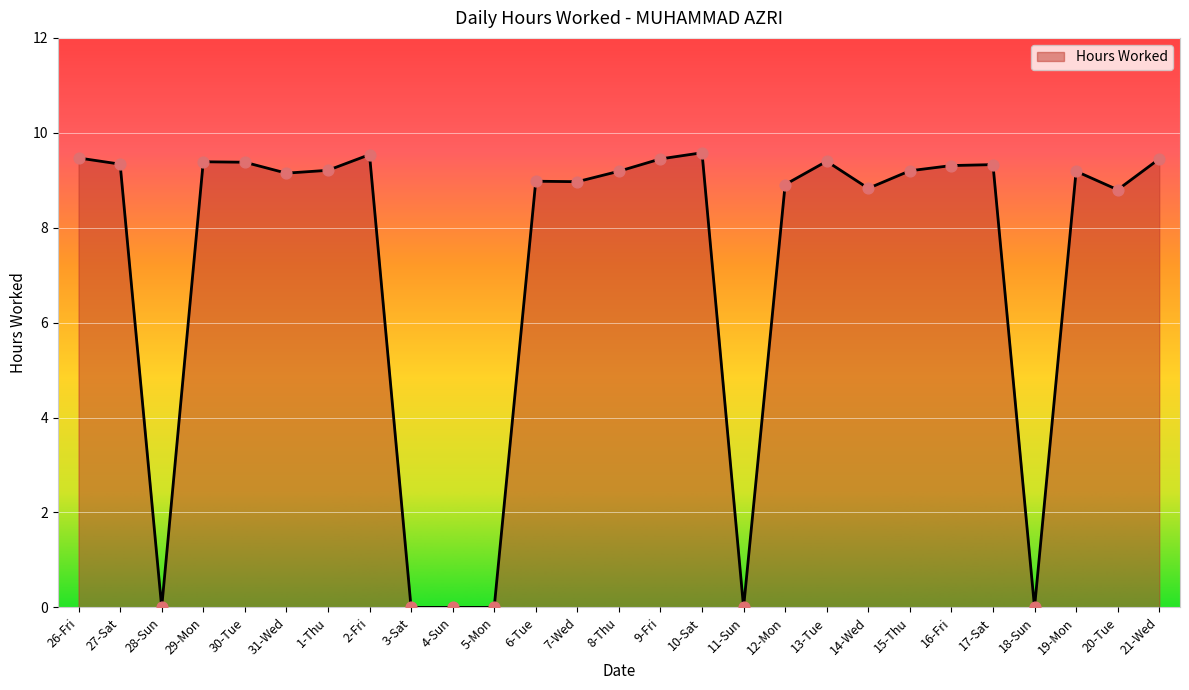

What is the ratio of the value at 7-Wed to the value at 12-Mon?

1.0